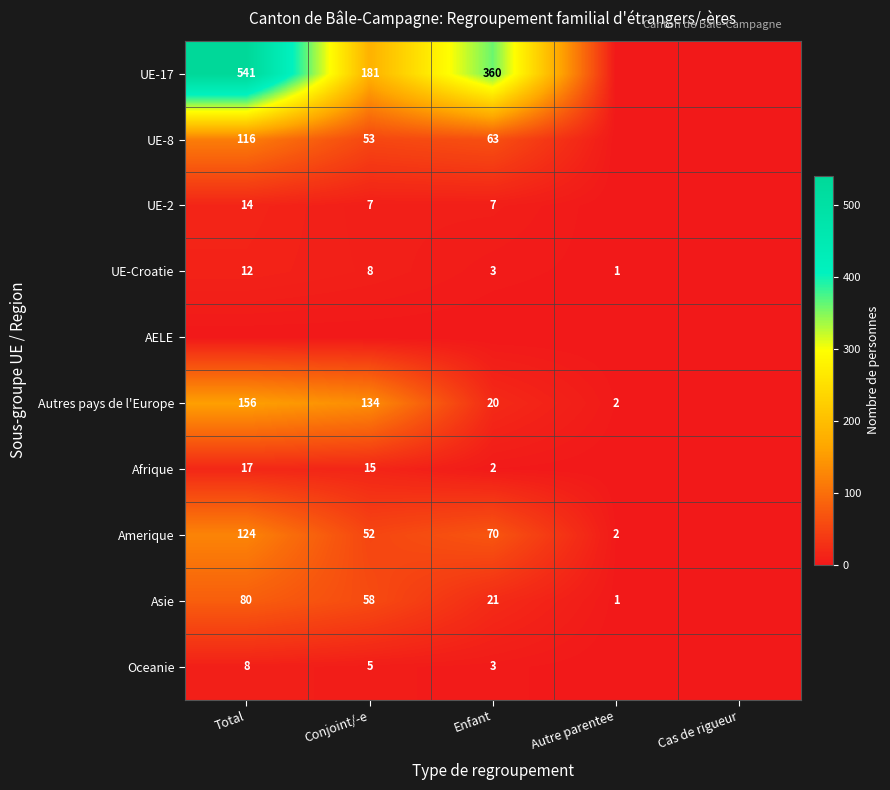

Is it true that Autres pays de l'Europe equals 1 at Autre parentee?

False